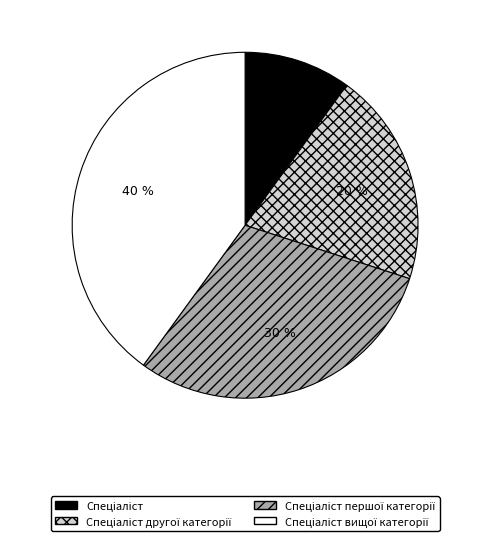

Is there a majority slice in this chart?

No